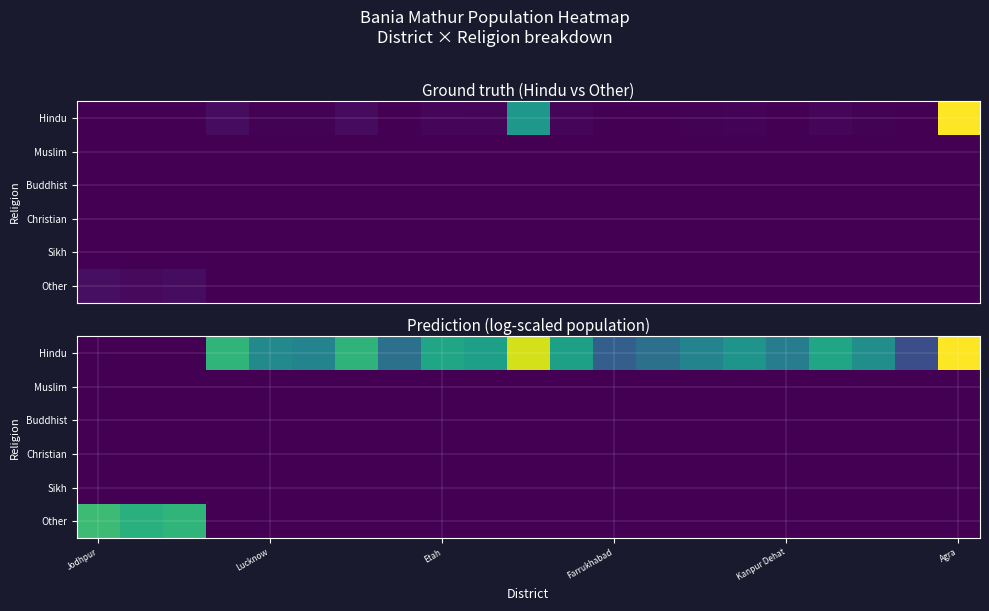

At which label does Muslim reach its minimum?

Jodhpur